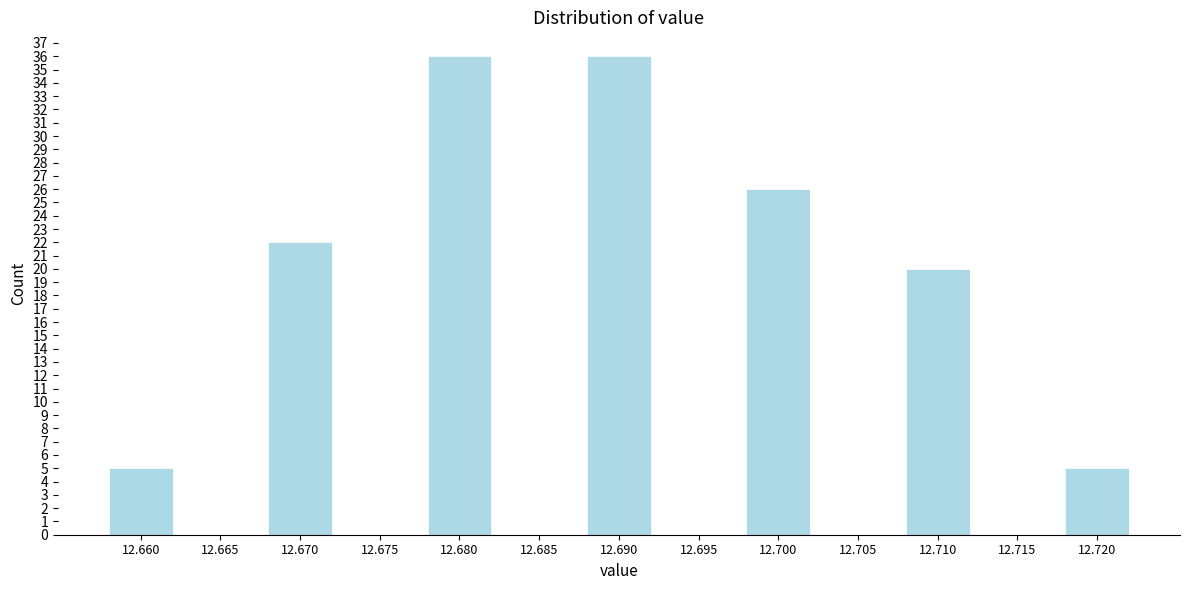

Reading right to left, transcribe all the data shown in this chart.

12.720=5	12.715=0	12.710=20	12.705=0	12.700=26	12.695=0	12.690=36	12.685=0	12.680=36	12.675=0	12.670=22	12.665=0	12.660=5